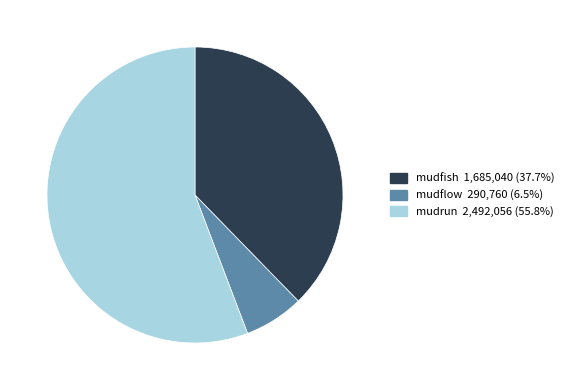

Rank the categories by value from lowest to highest.

mudflow, mudfish, mudrun